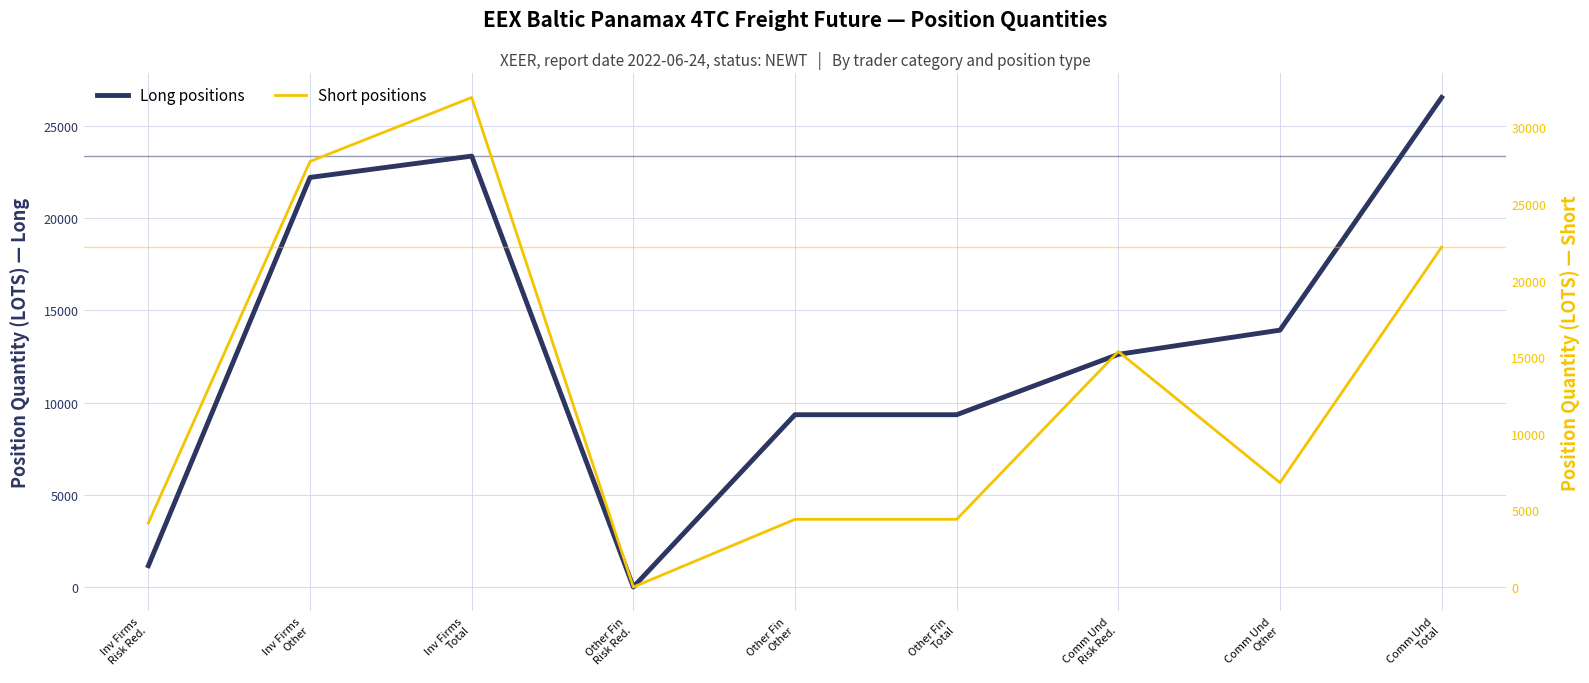

Where is Short positions nearest to the value 15977?

Comm Und
Risk Red.